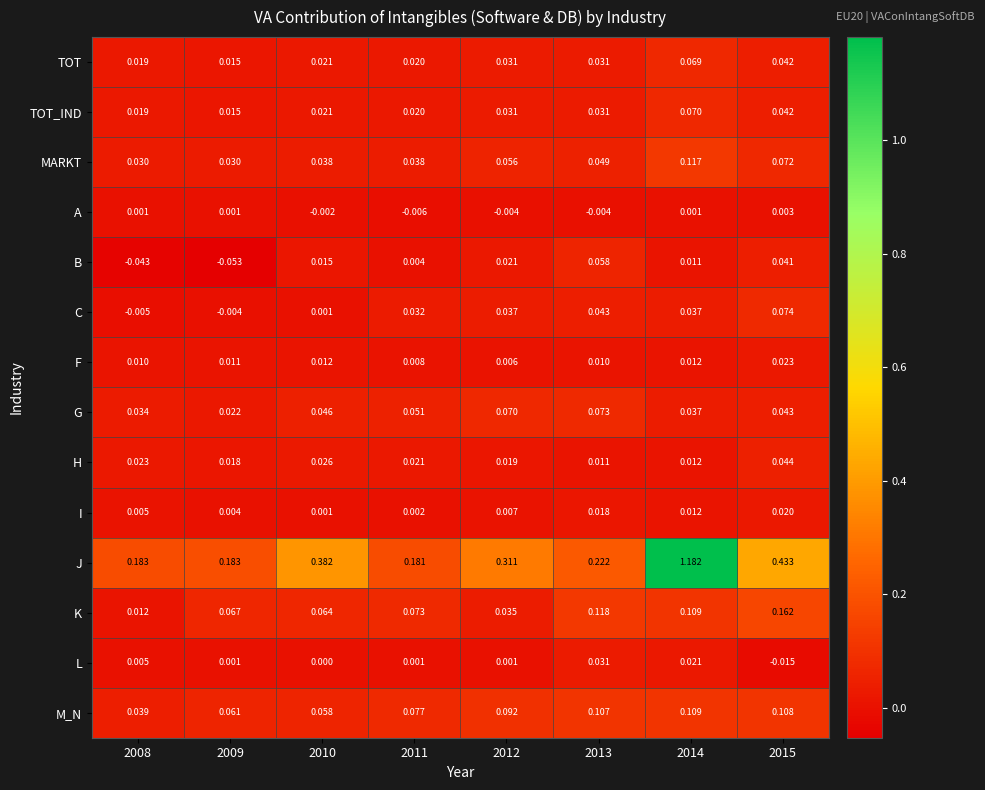

How many distinct data groups are displayed?

14